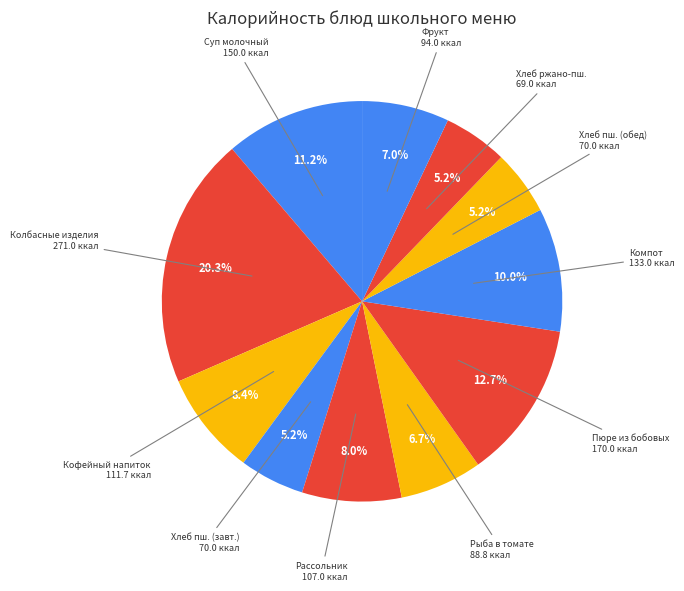

Count the number of slices in the pie.

11